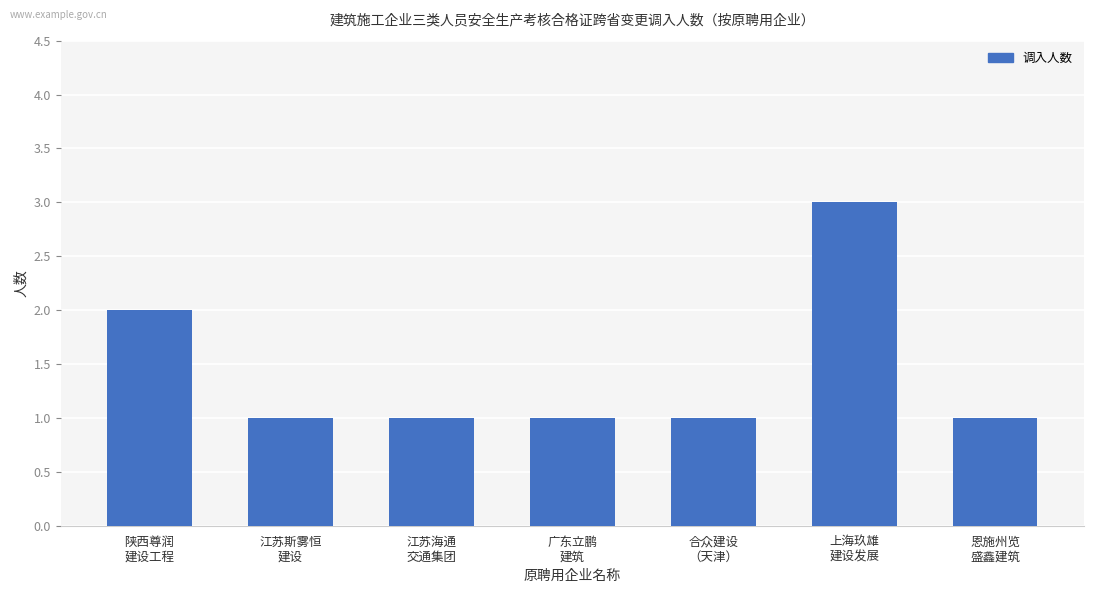

What is the sum of all values?

10